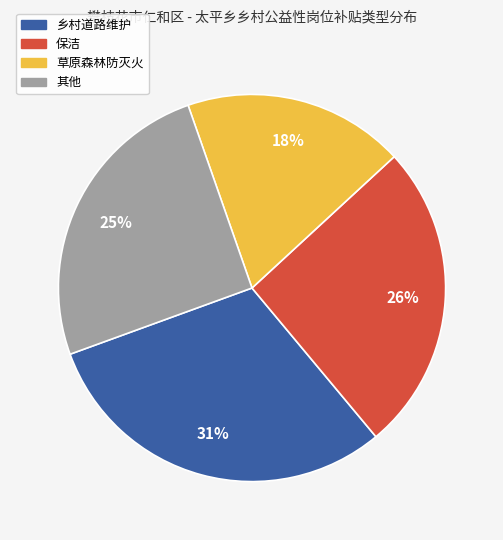

Is there any slice that represents more than half of the pie?

No